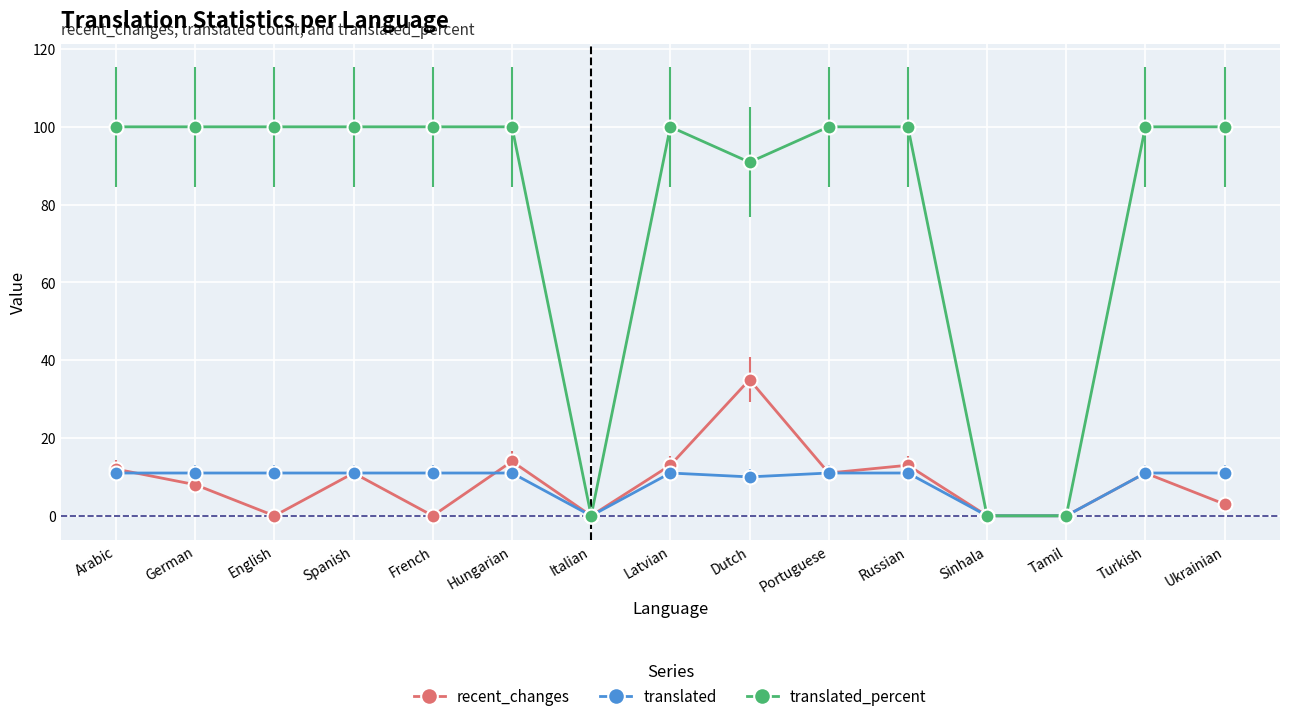

What is the label of the 10th point from the right?

Hungarian